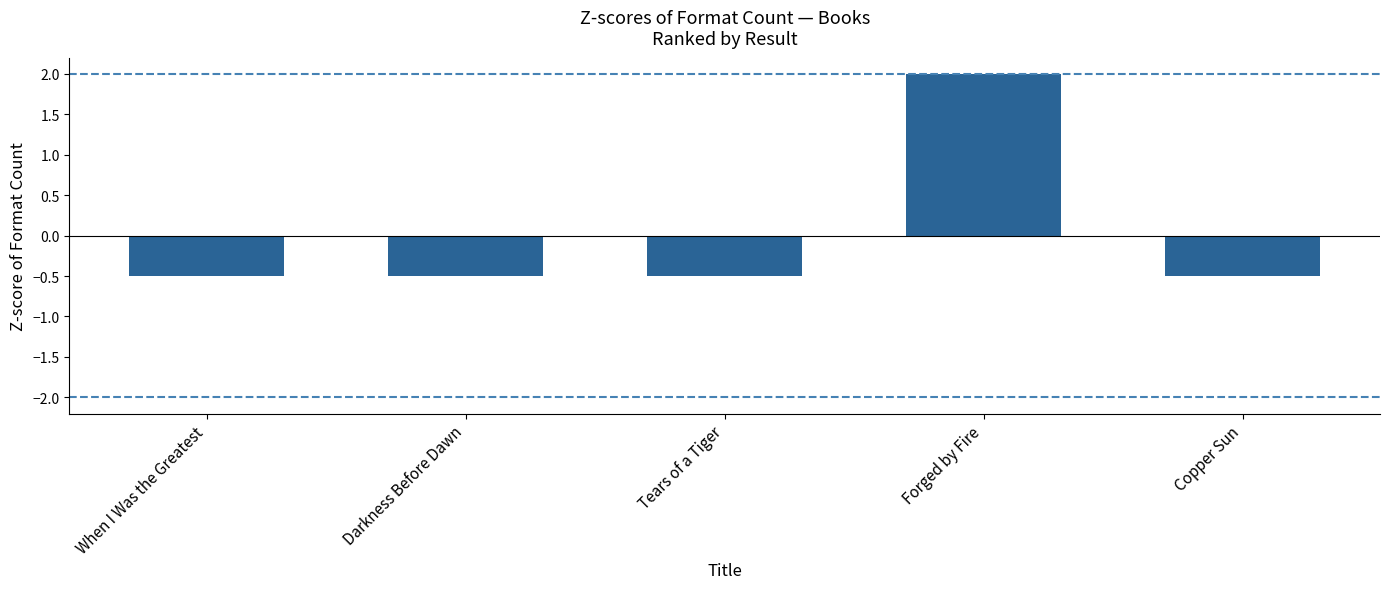

How many positive values are there?

1